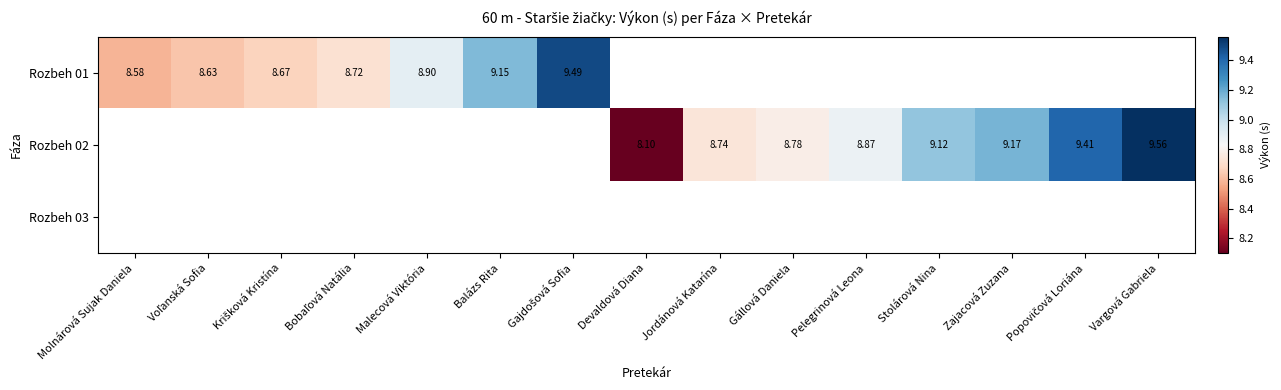

How many positive values does the Rozbeh 01 series have?

7